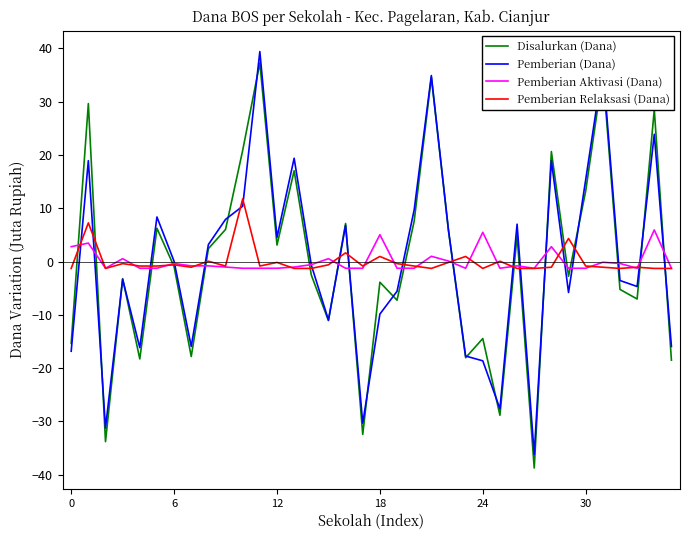

What is the greatest value displayed?

39.4